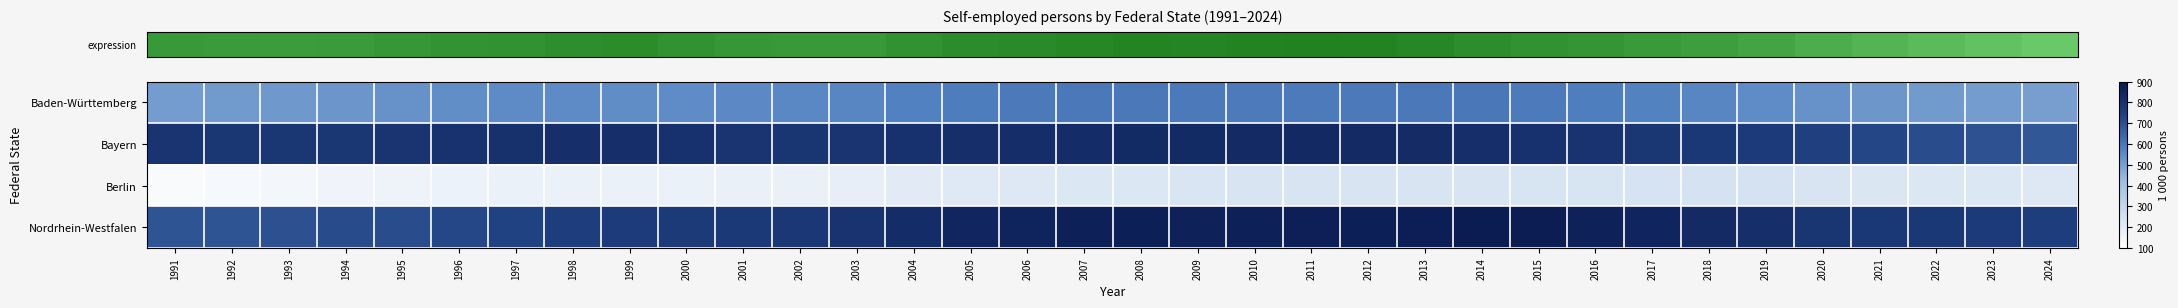

At which category does the chart reach its minimum across all series?

1991